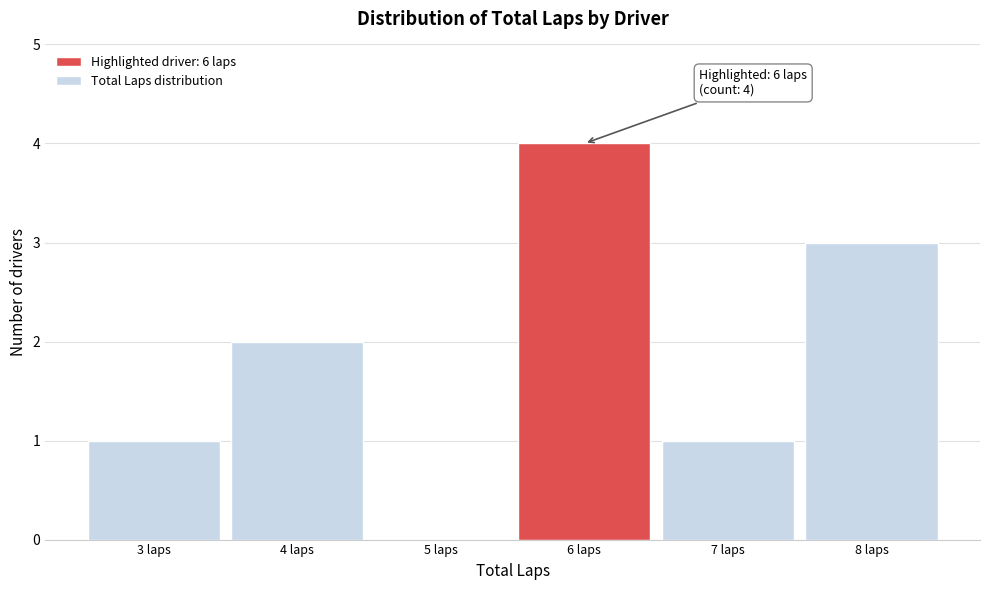

Which range on the x-axis has the tallest bar?

5.5 to 6.5